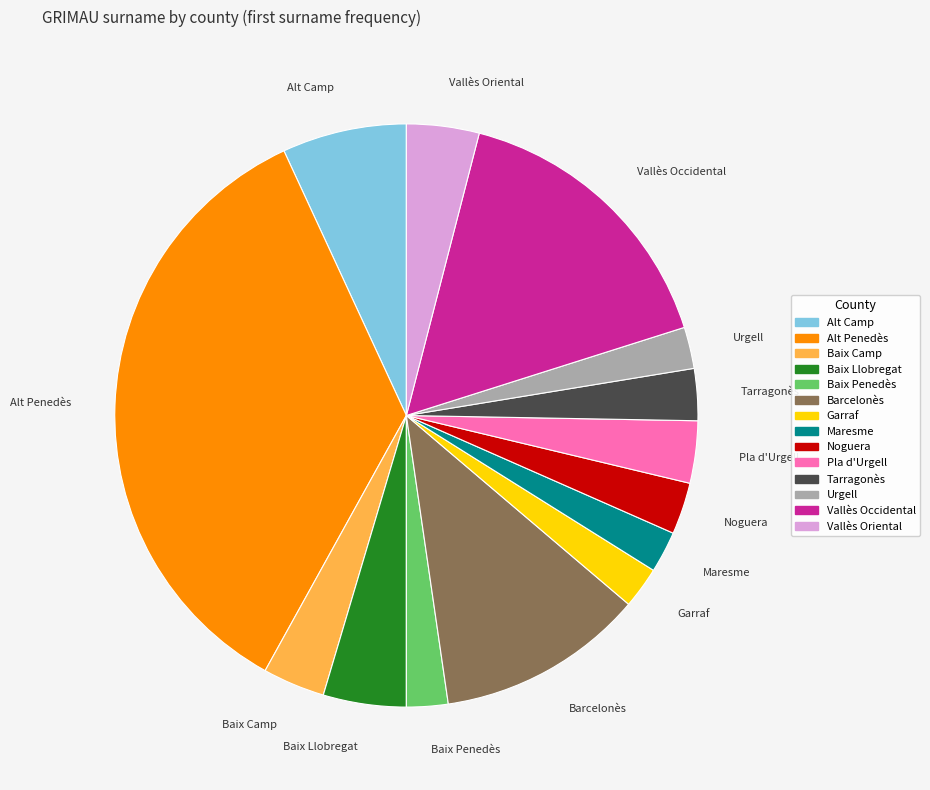

Do Alt Camp and Baix Llobregat together represent more than half of the pie?

No